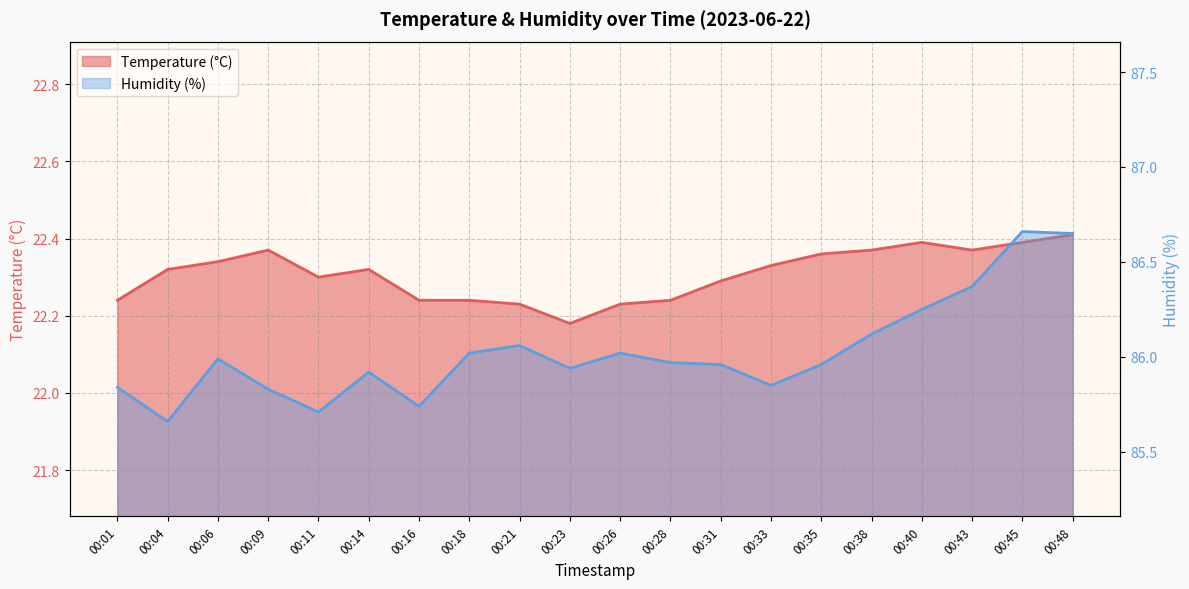

What is the value of the Temperature (°C) point at the 18th from the left?

22.4